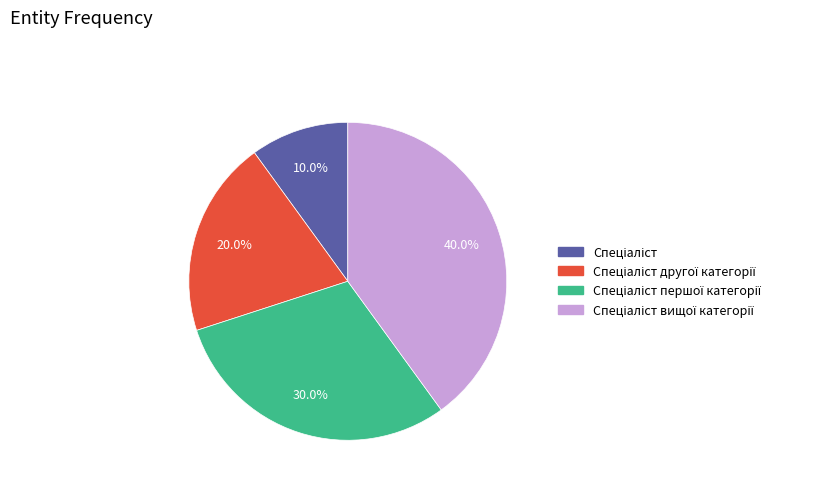

Does any single category account for the majority?

No